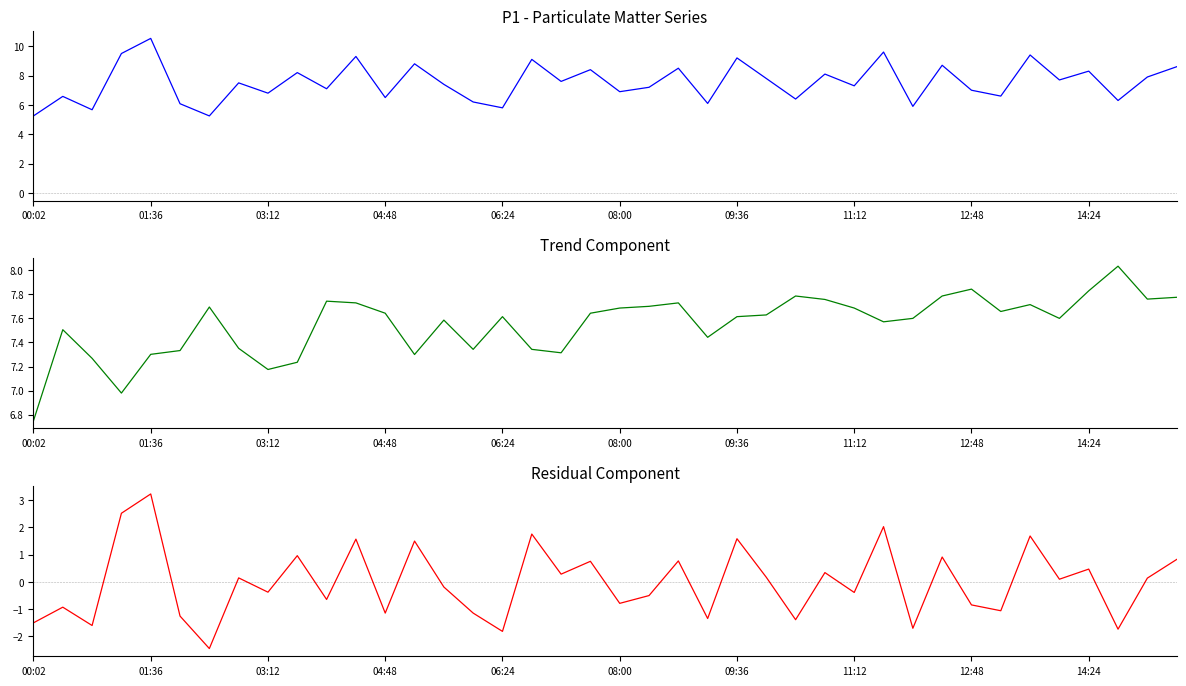

How many interior local peaks does the Residual series have?

15